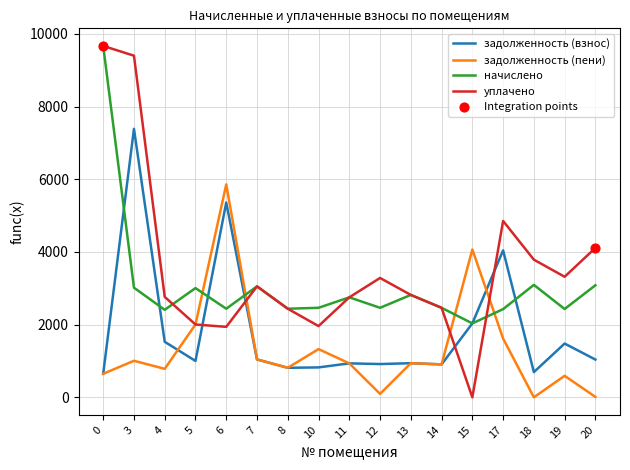

Is the value of уплачено at 13 greater than the value of задолженность (взнос) at 17?

No